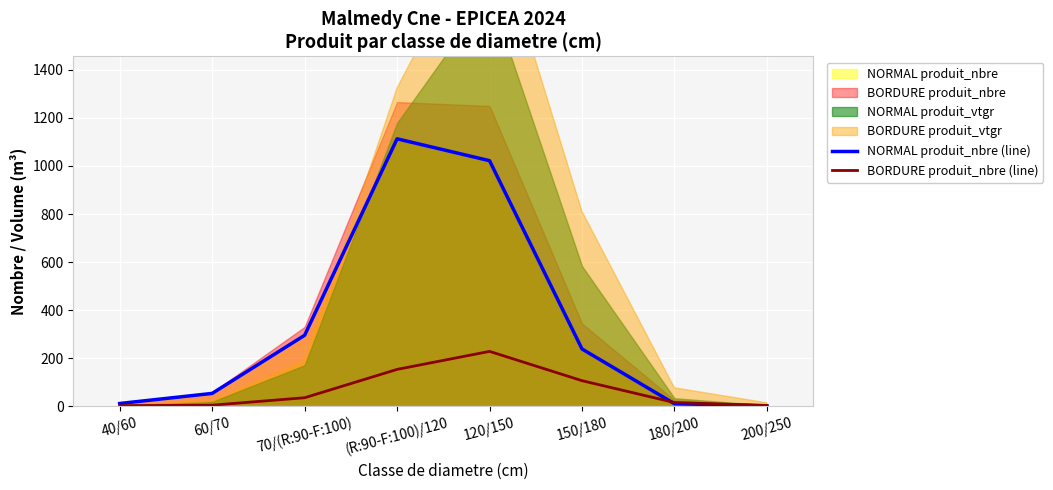

What is the difference between the second highest and second lowest values in the BORDURE produit_nbre (line) series?

150